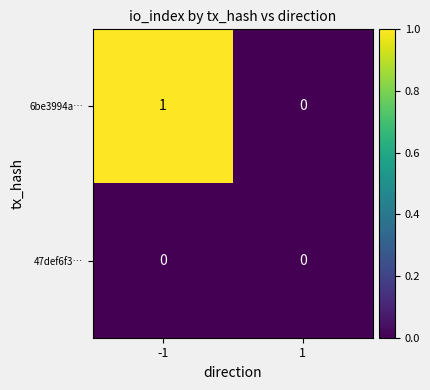

Between -1 and 1, which series saw the biggest shift?

6be3994a…